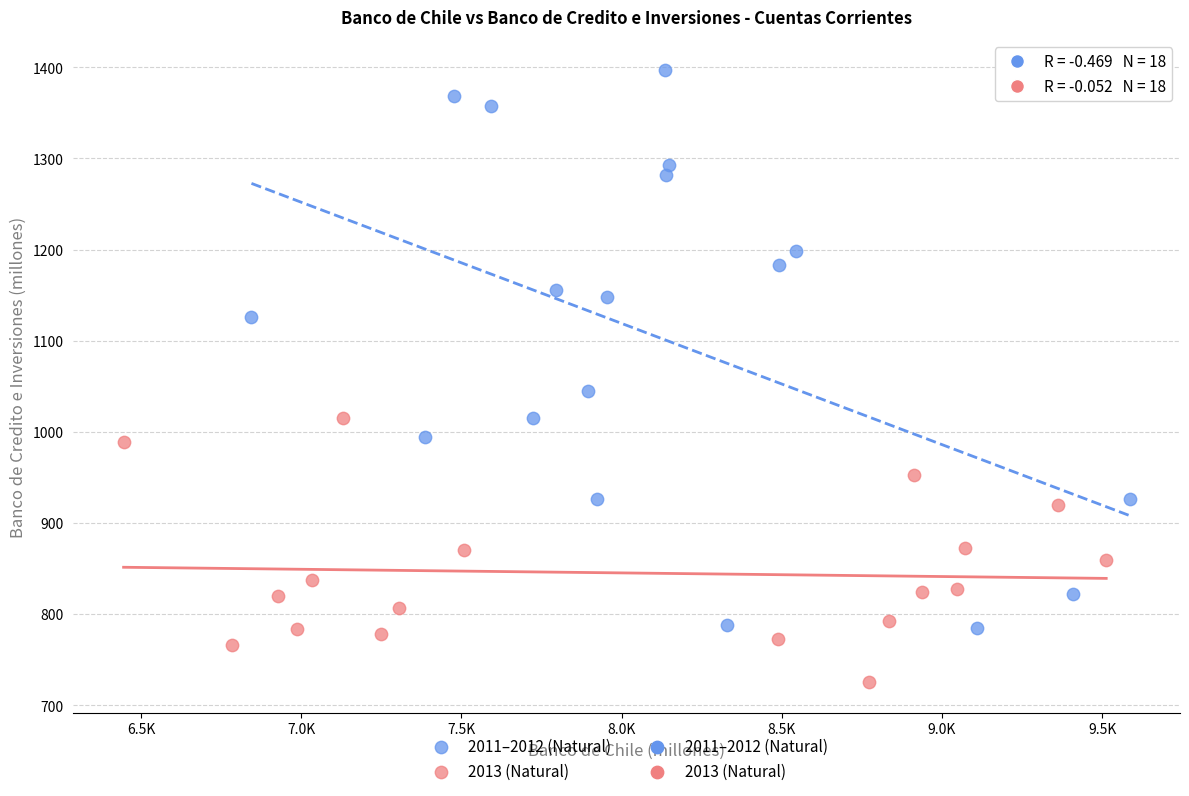

Which series contains the lowest Y value?

2013 (Natural)